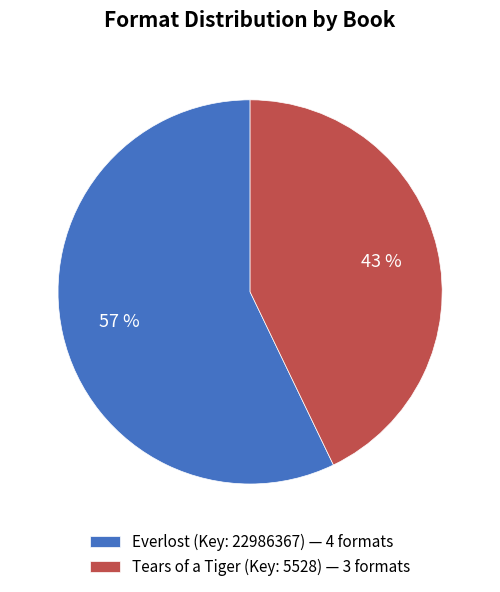

Is it true that Everlost (Key: 22986367) — 4 formats is 57% of the pie?

True